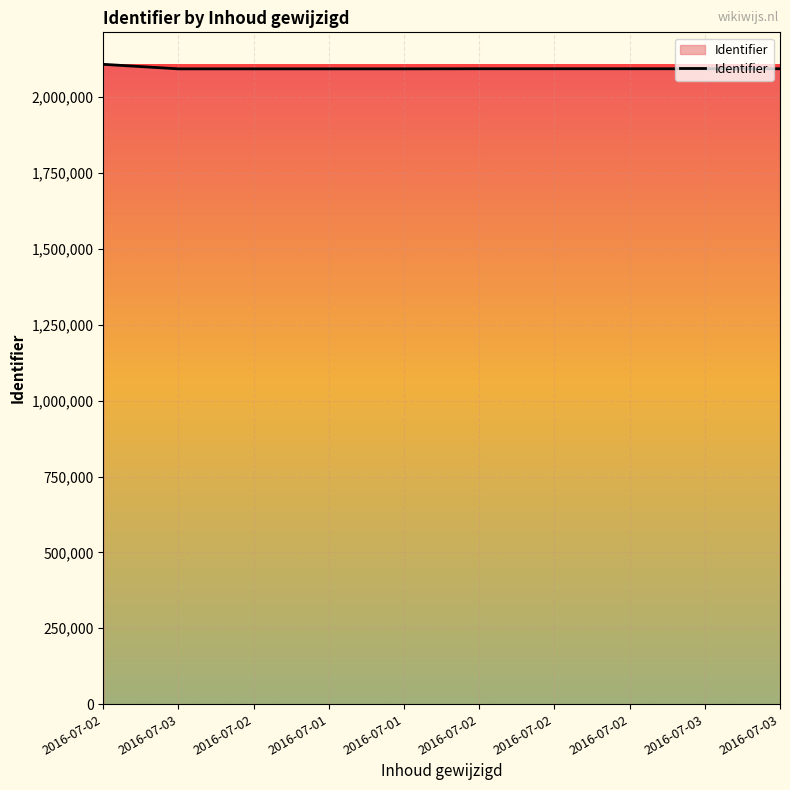

List the labels in order of value, largest first.

2016-07-02, 2016-07-03, 2016-07-03, 2016-07-02, 2016-07-02, 2016-07-02, 2016-07-01, 2016-07-01, 2016-07-02, 2016-07-03